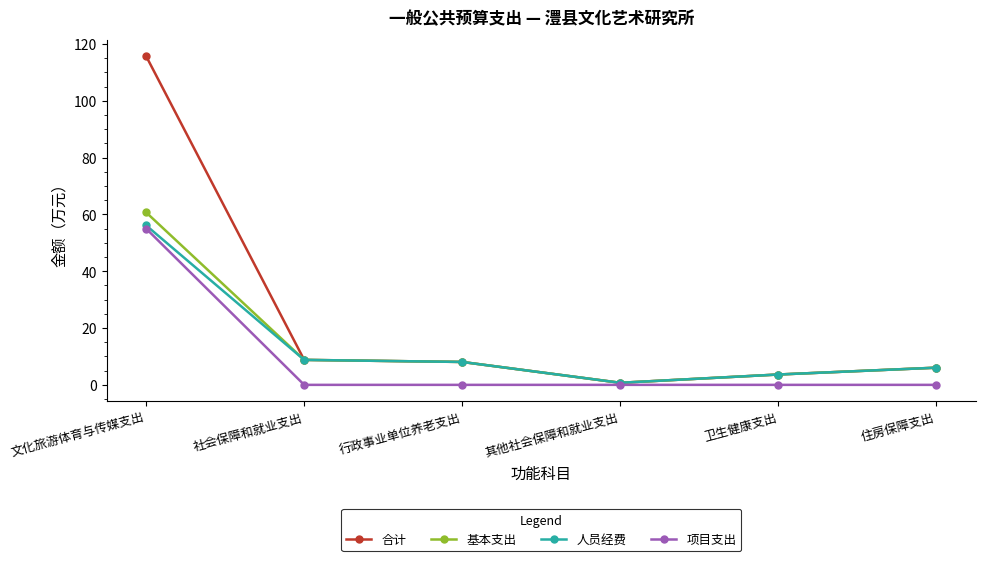

What is the highest value of the 基本支出 series?

60.7